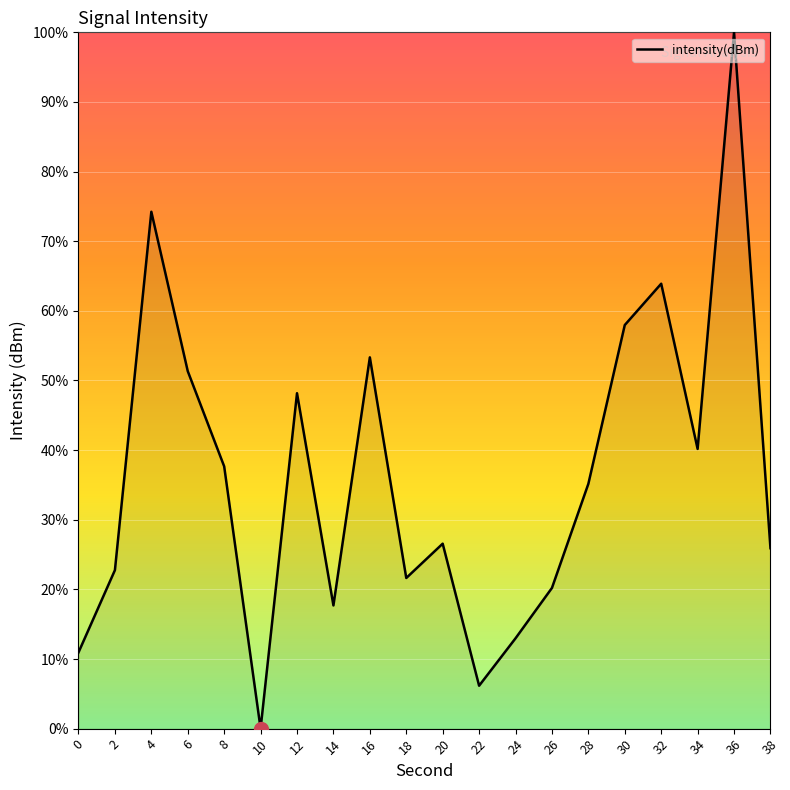

Read the value at 28.

35.2